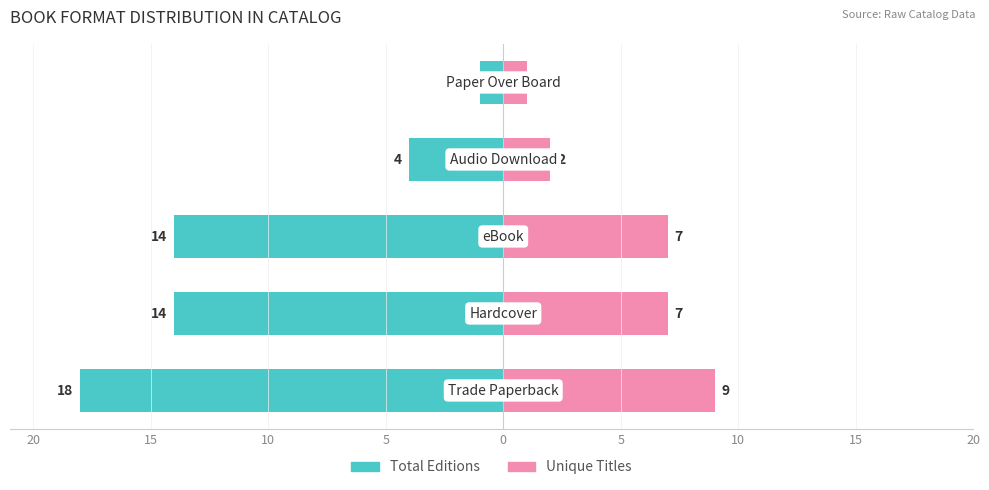

What is the approximate value of Total Editions at 5?

-18